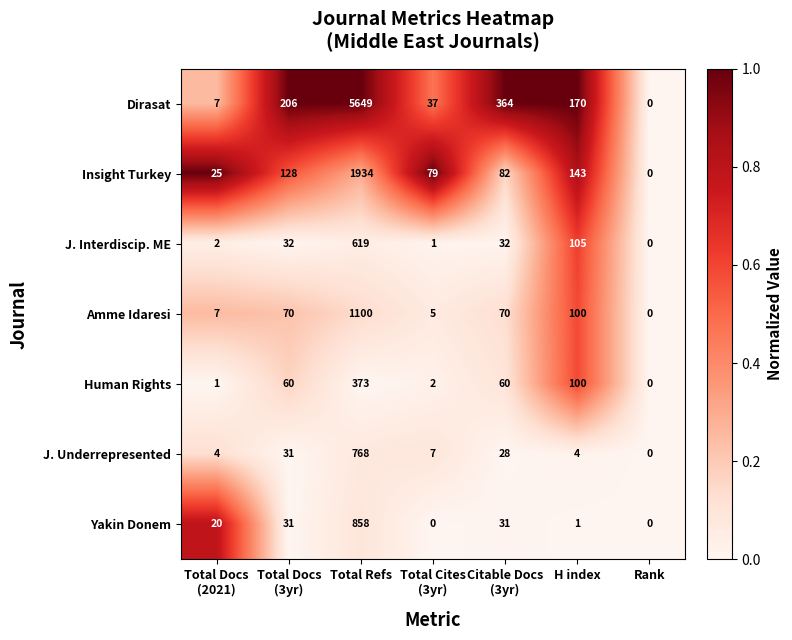

How many data points in J. Interdiscip. ME are less than 32?

3